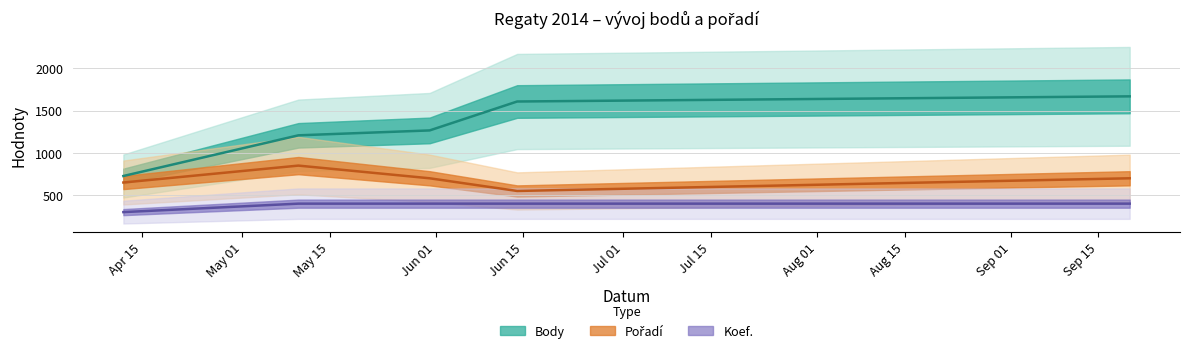

What are all the series names shown in the legend?

Body, Pořadí, Koef.